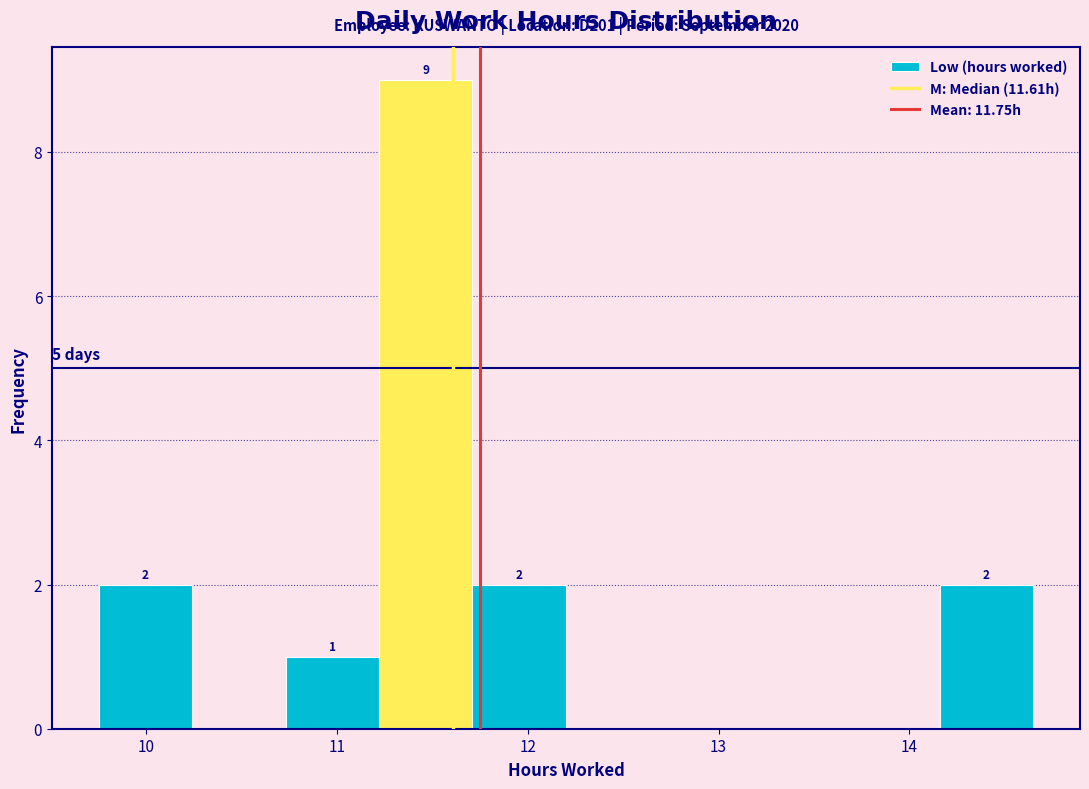

Over which range of the x-axis is the bar tallest?

11.22 to 11.71